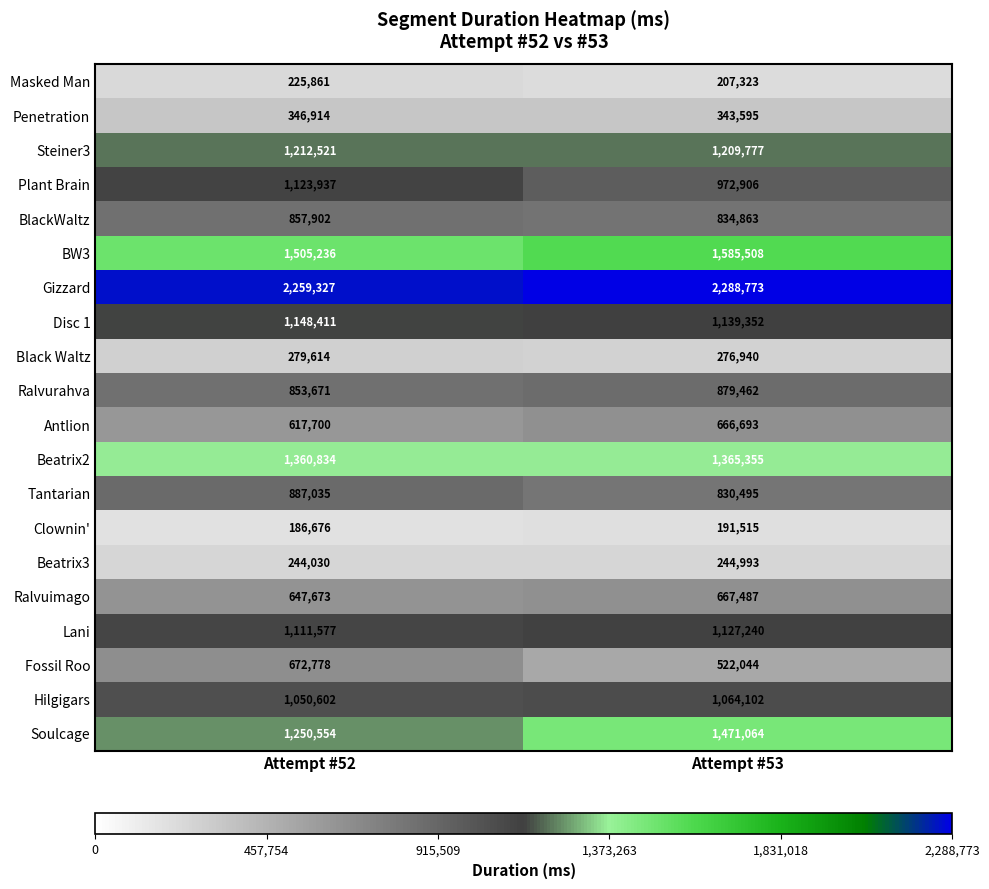

Where is Penetration nearest to the value 345254?

Attempt #53